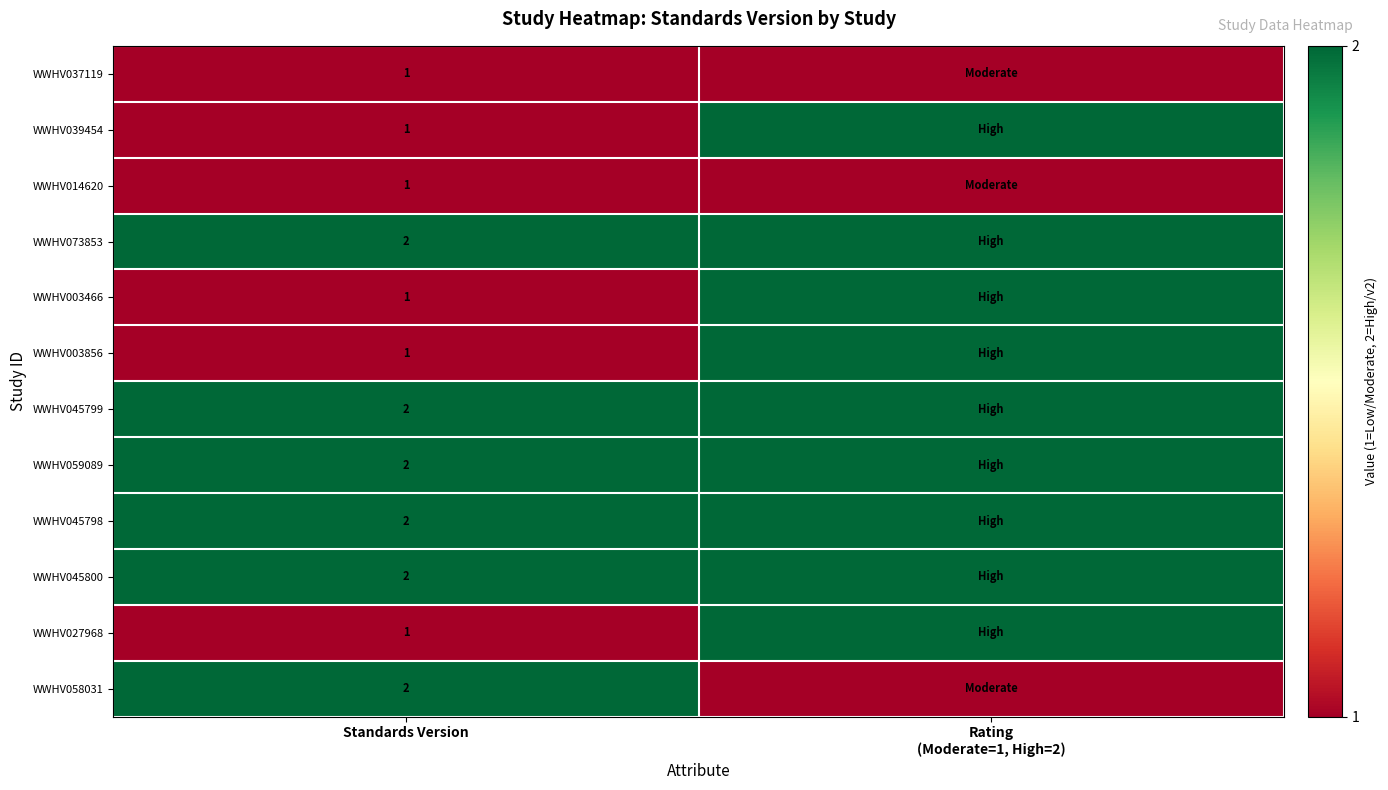

The WWHV045799 series shows 1 at Standards Version. True or false?

False